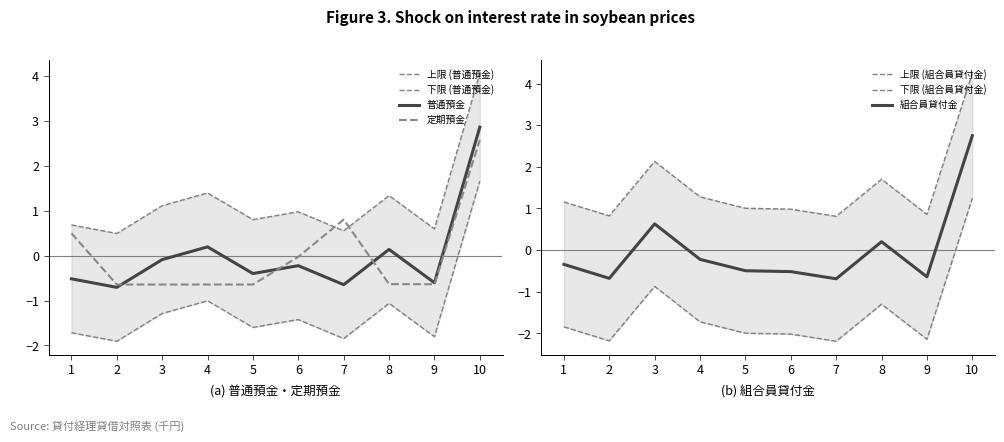

At how many categories does at least one series exceed 3?

1